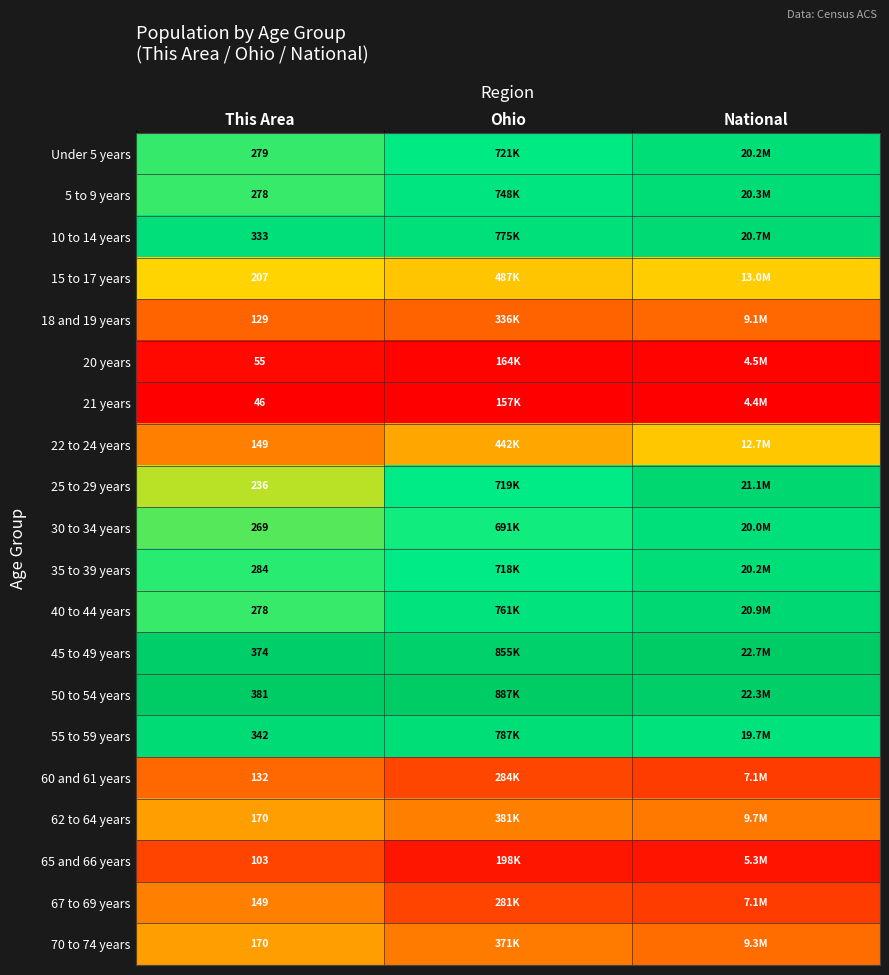

Is the value of 22 to 24 years at This Area greater than the value of 55 to 59 years at This Area?

No